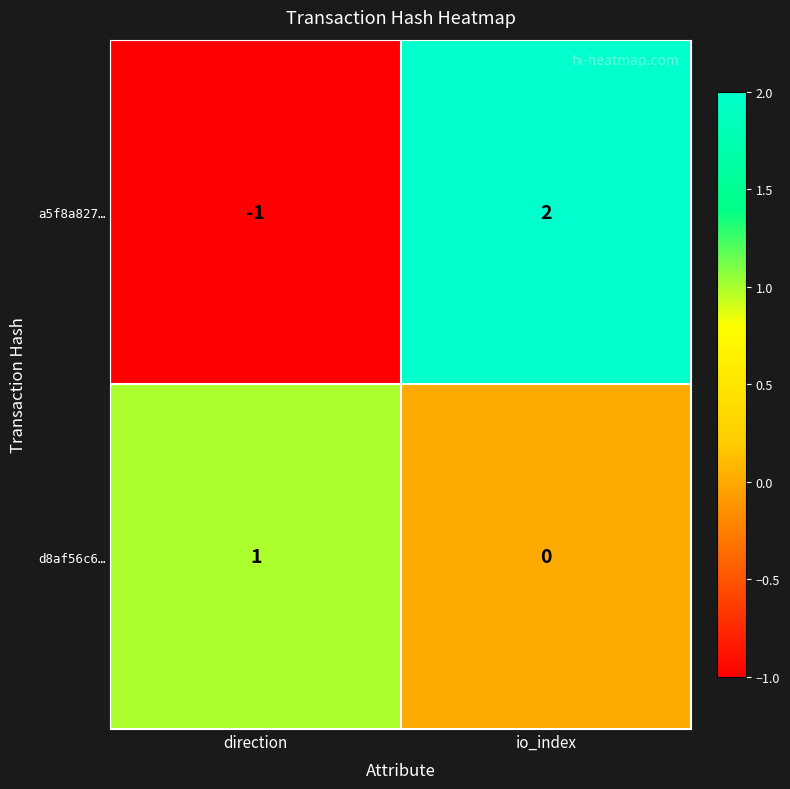

Rank the series at direction from lowest to highest value.

a5f8a827…, d8af56c6…